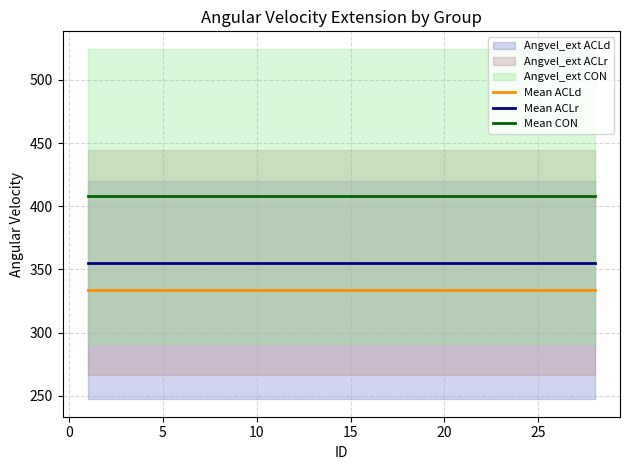

True or false: Mean CON has a value of 626.7 at 25.

False